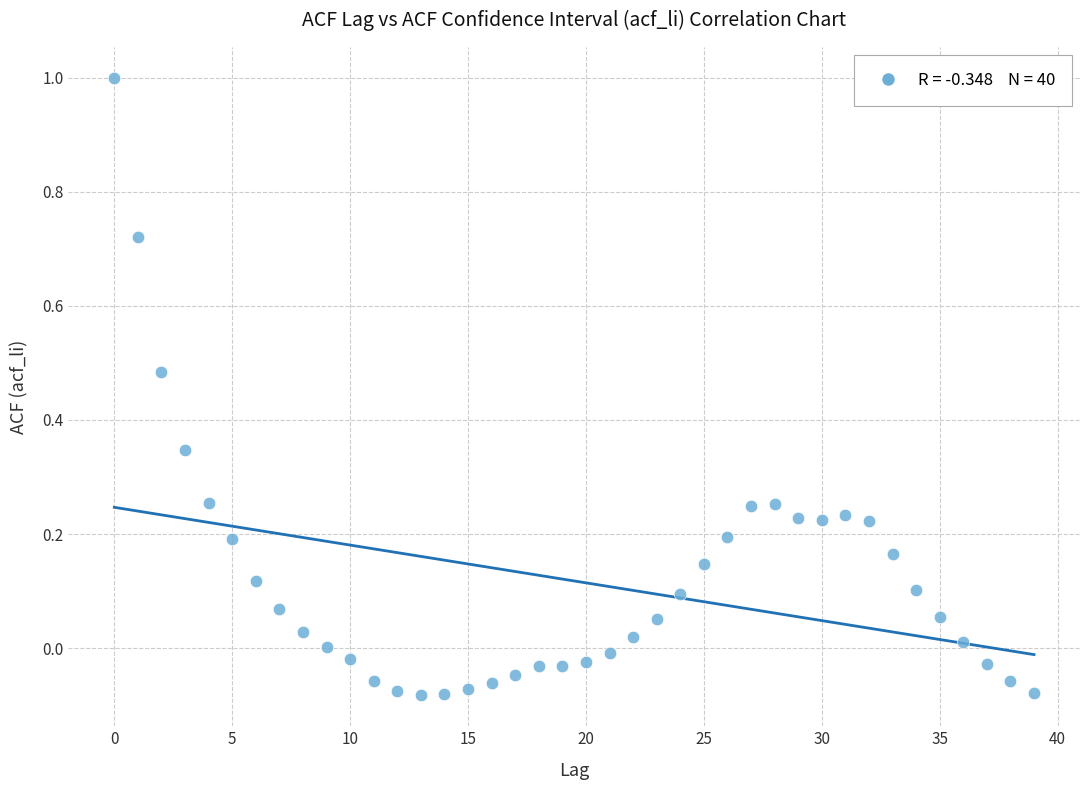

What is the range of Y values (max minus min)?

1.1